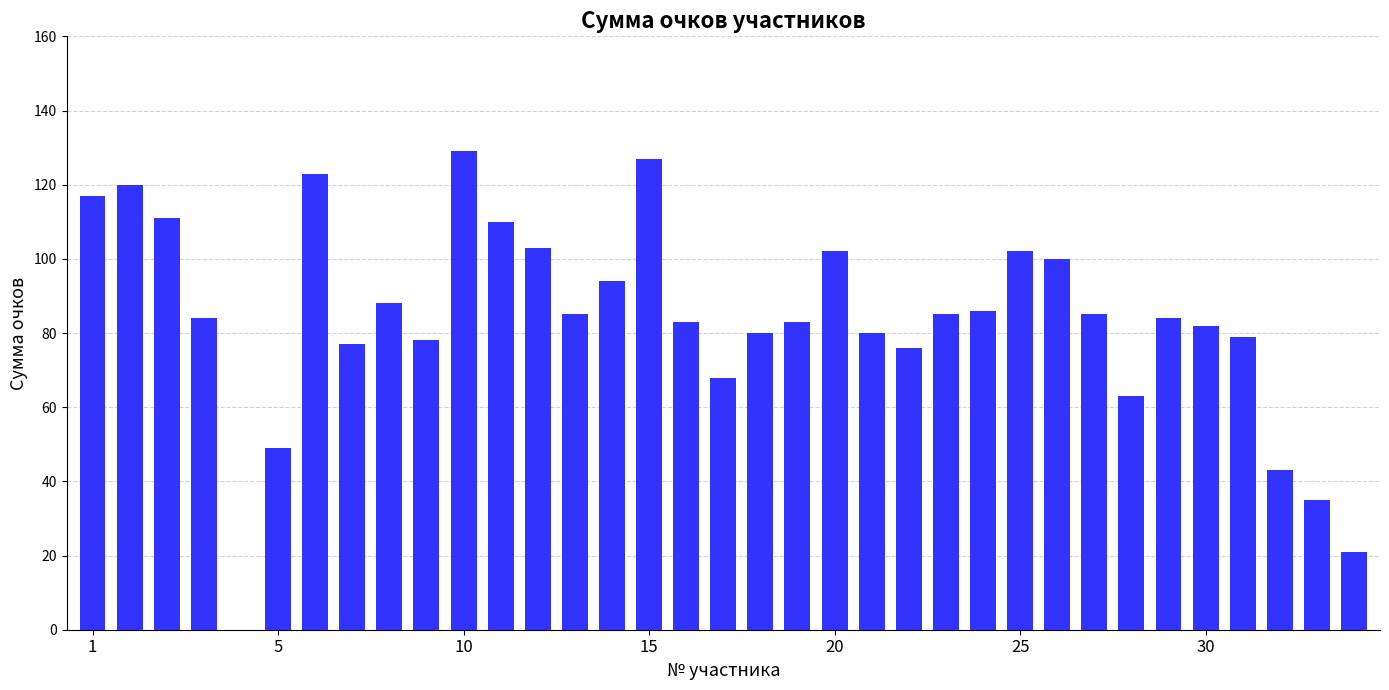

What is the maximum value shown in the chart?

129